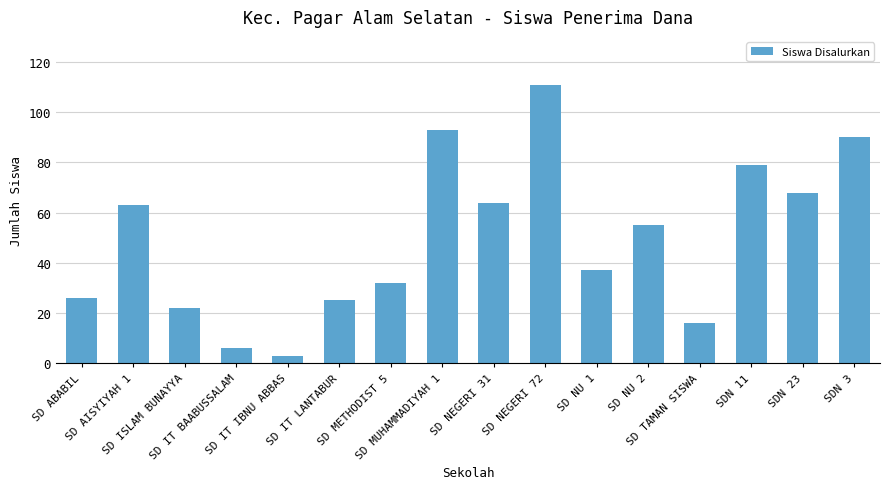

What is the minimum value shown in the chart?

3